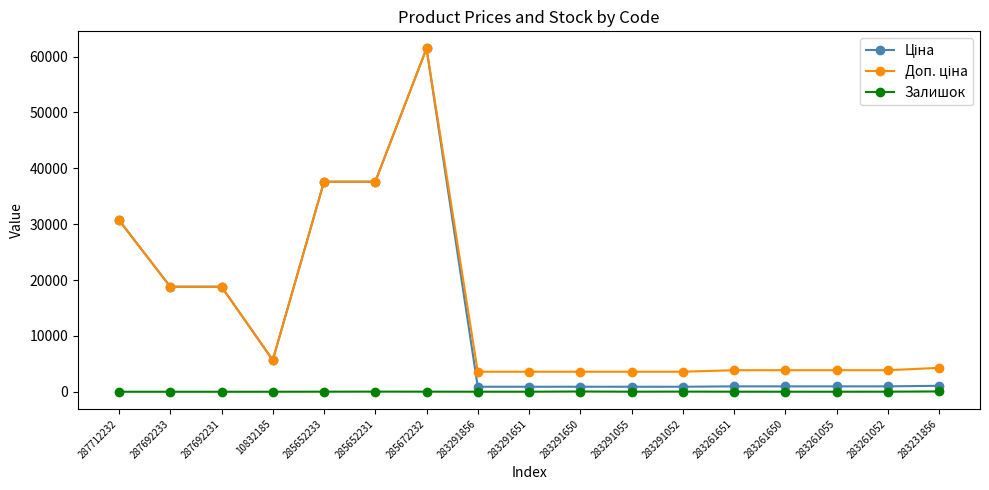

What is the greatest value displayed?

61434.3